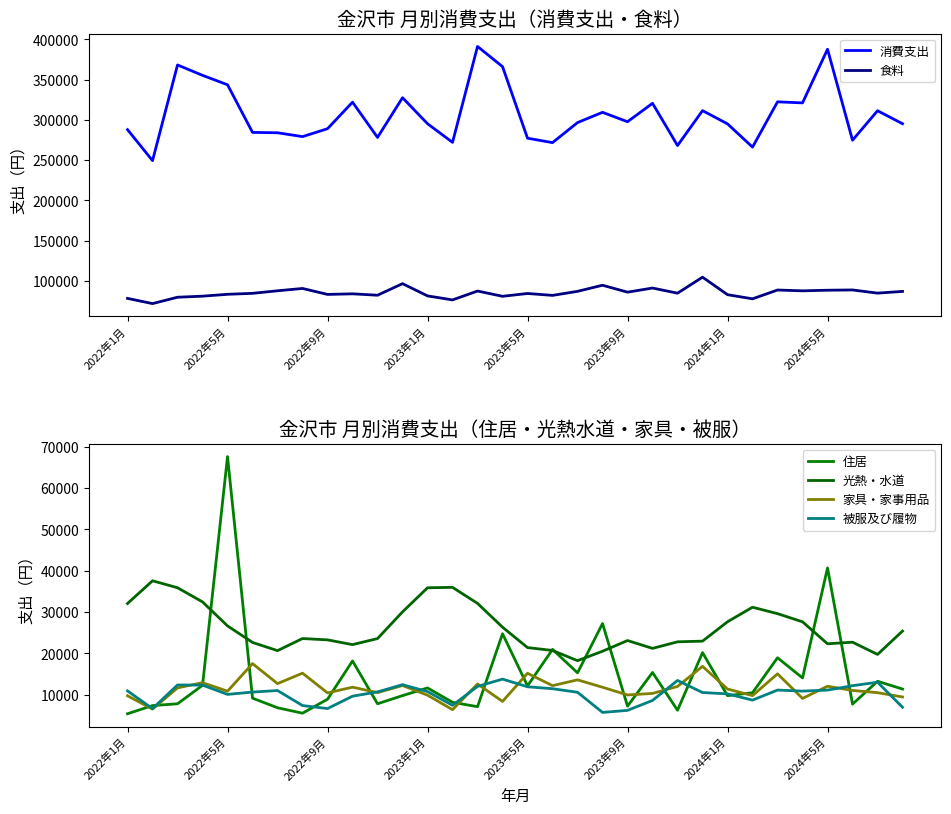

True or false: 消費支出 and 食料 cross at least once.

False